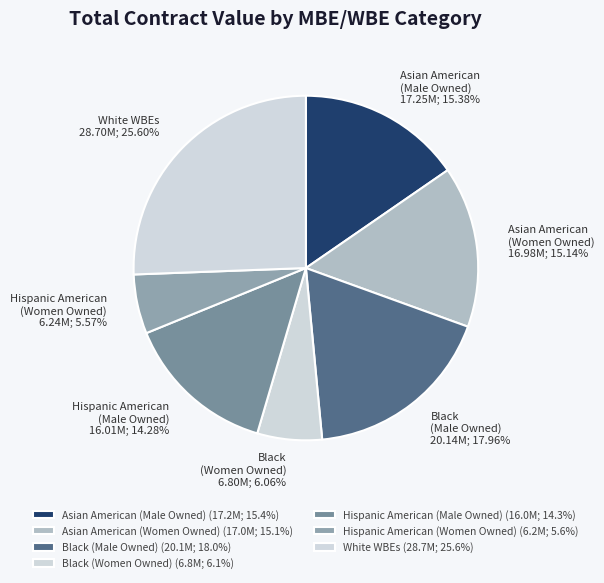

How many segments does this pie chart have?

7